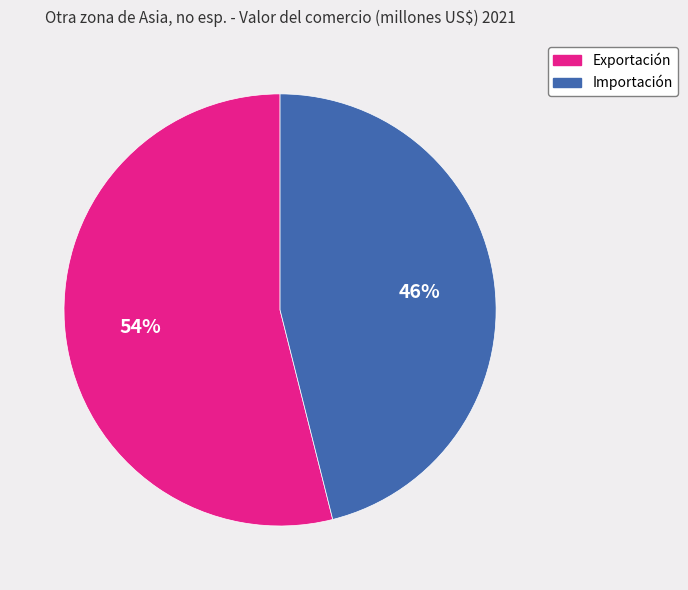

Which category has the biggest portion of the pie?

Exportación